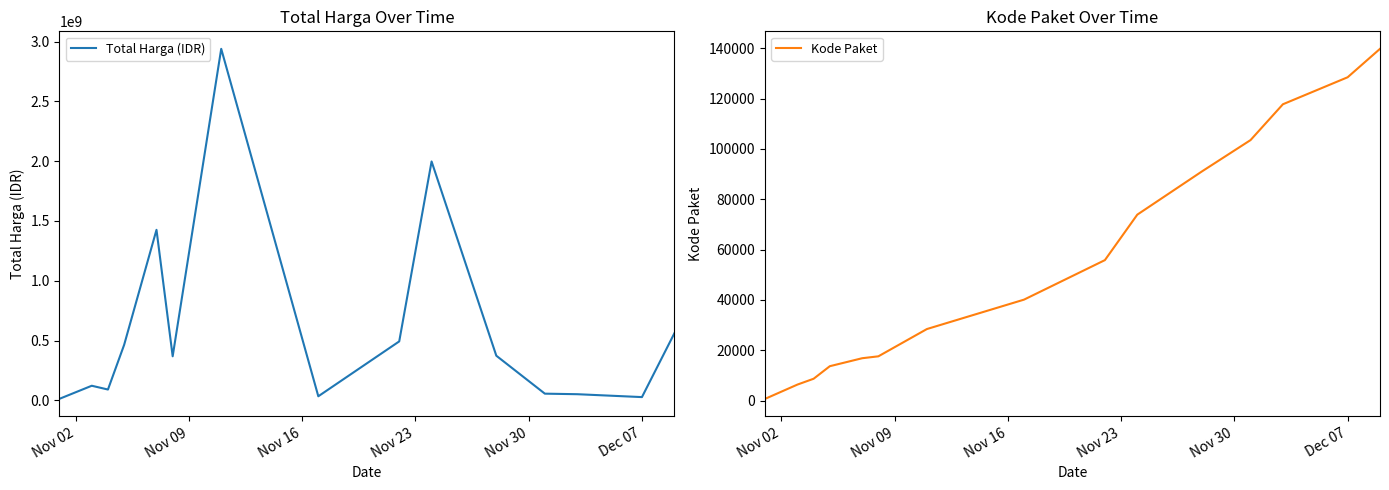

Rank the series by their maximum value, from lowest to highest.

Kode Paket, Total Harga (IDR)